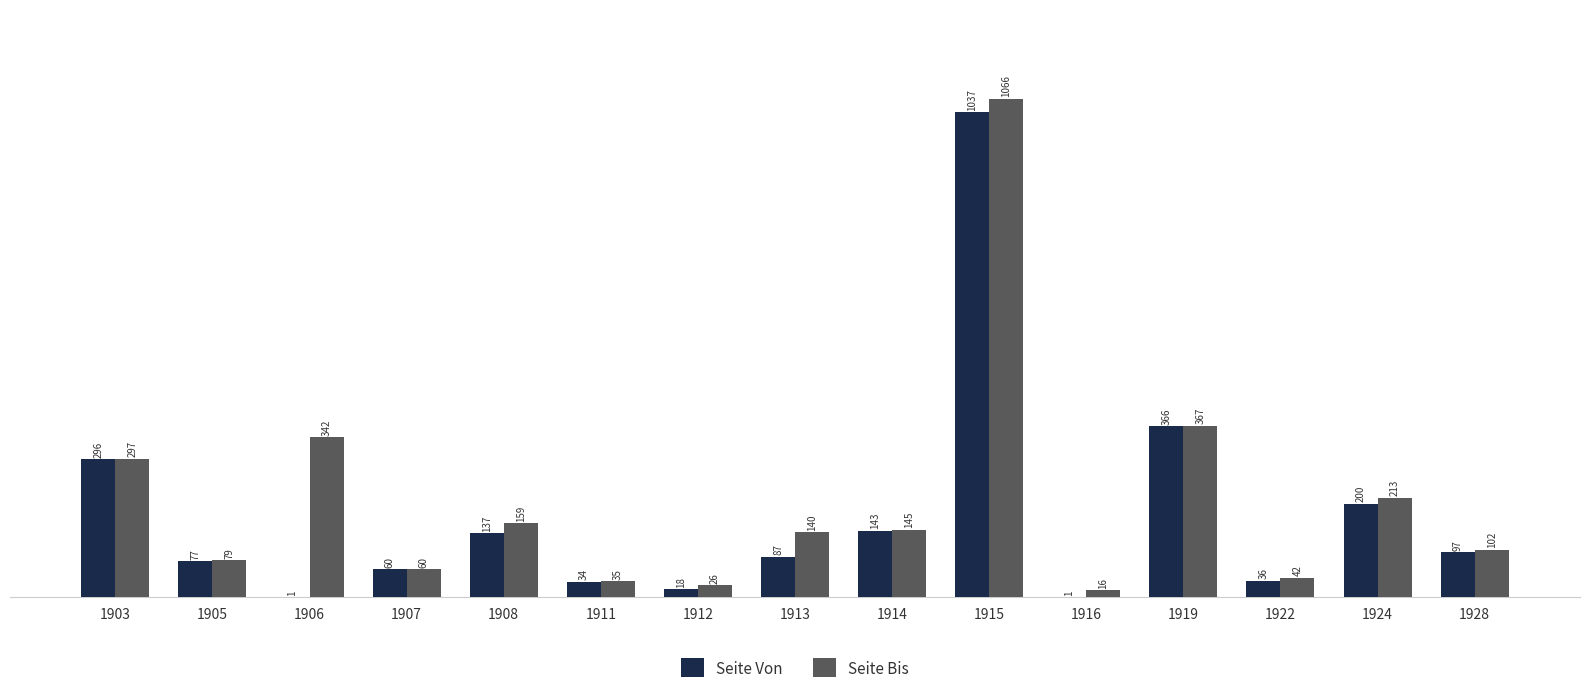

How many groups of bars are there?

15